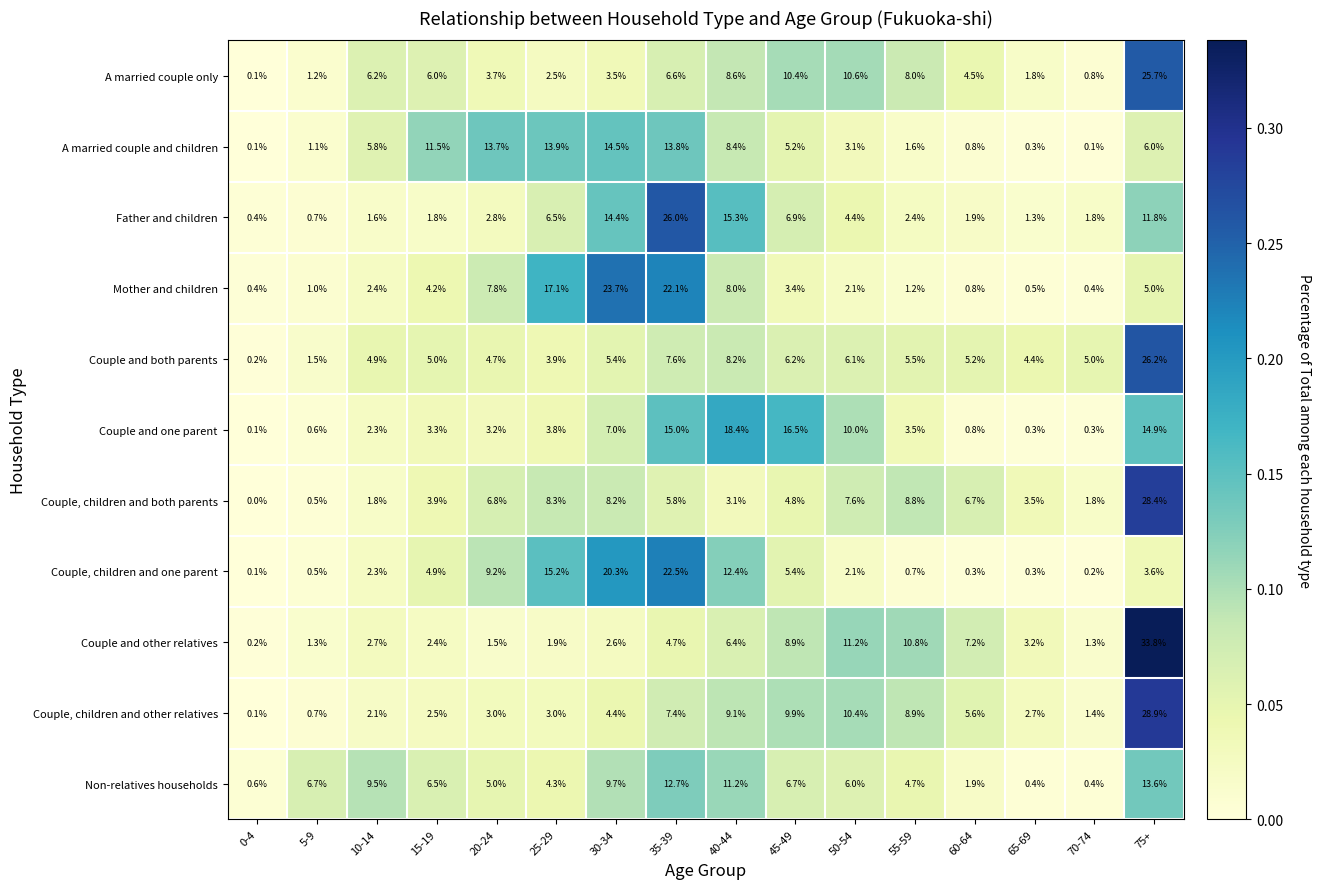

What is the average value of the A married couple and children series?

6.2